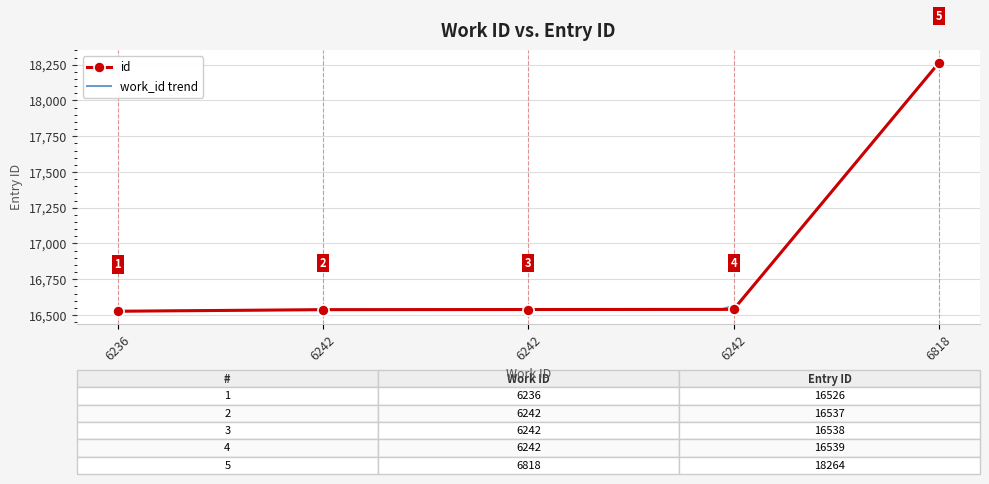

What is the value of the 4th point from the left?

16537